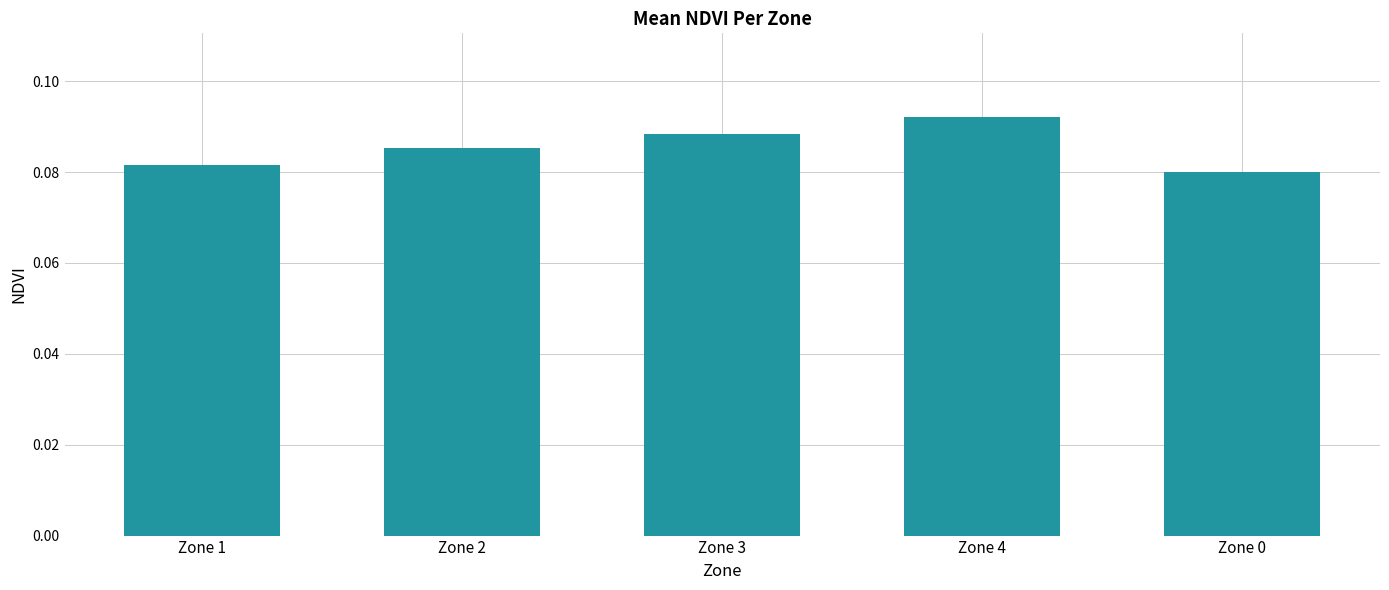

Rank the categories by value from highest to lowest.

Zone 4, Zone 3, Zone 2, Zone 1, Zone 0